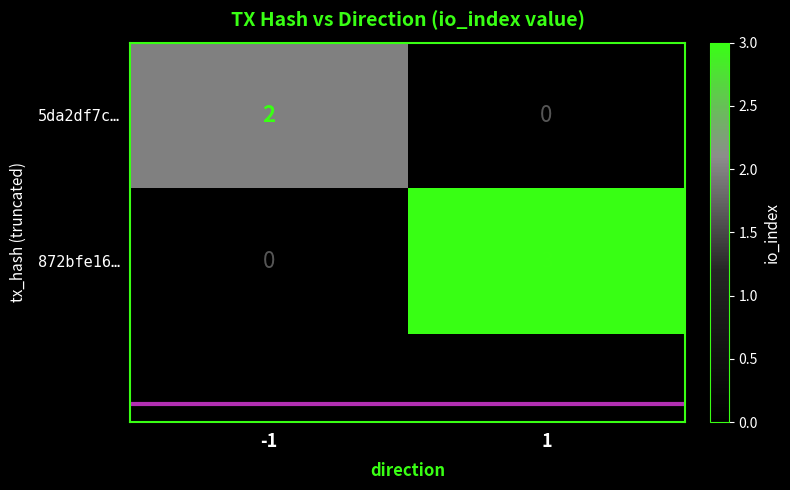

What is the difference between the maximum and minimum values in the 872bfe16… series?

3